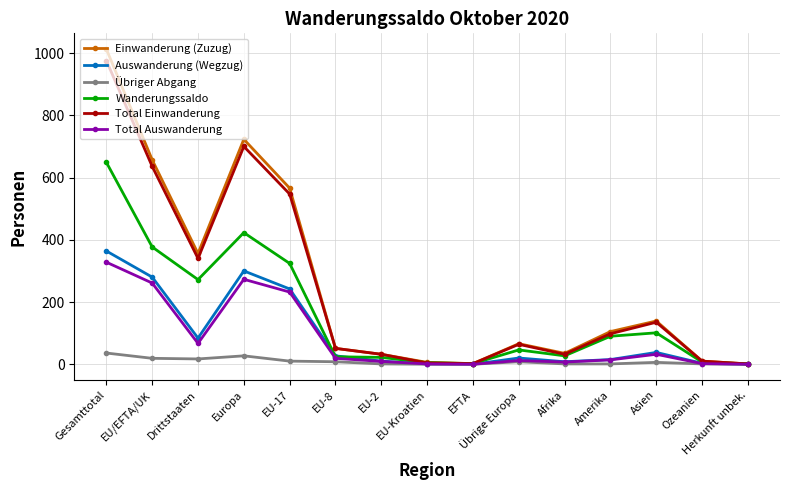

Does the chart have visible grid lines?

Yes